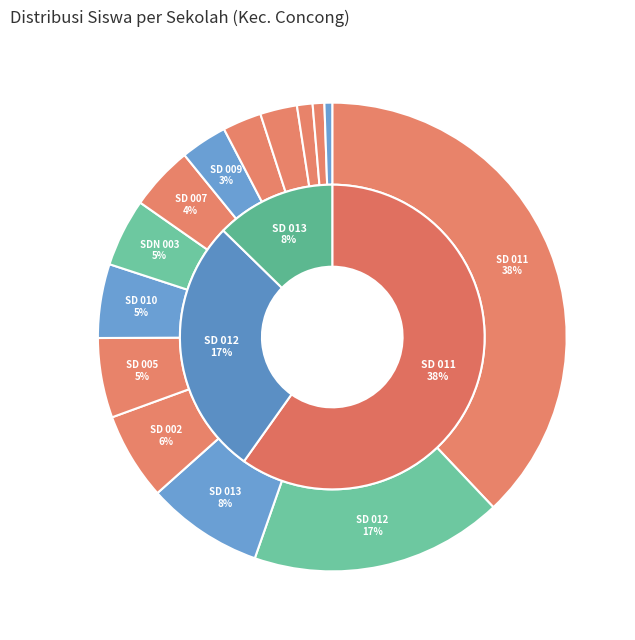

Between SD NEGERI 001 CONCONG DALAM and SD NEGERI 012 CONCONG LUAR, which is larger?

SD NEGERI 012 CONCONG LUAR